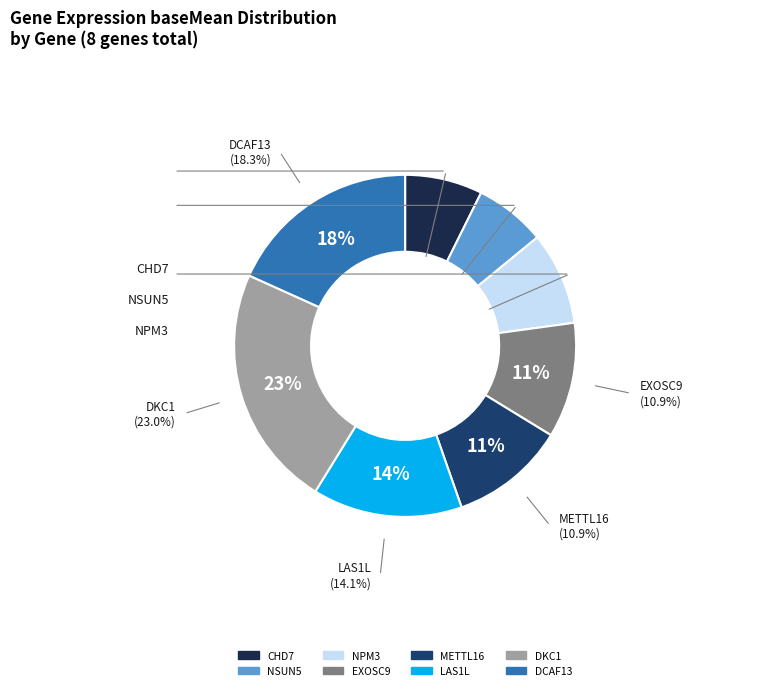

What percentage is the CHD7 slice, to the nearest percent?

7%